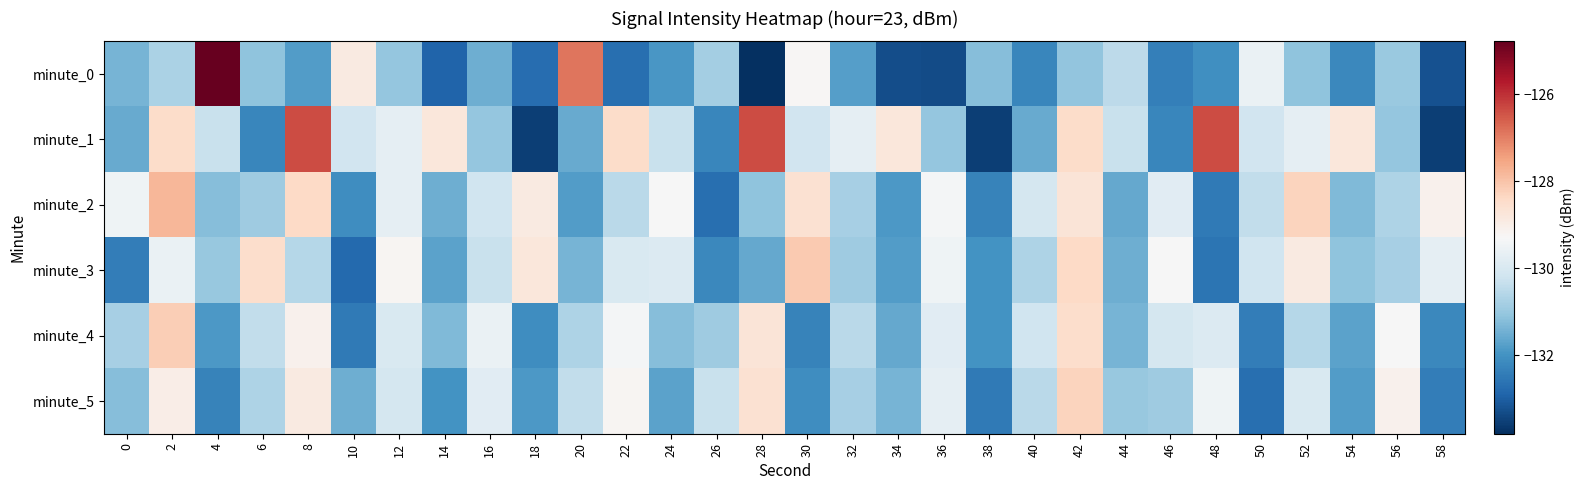

Count the number of data series in this chart.

6